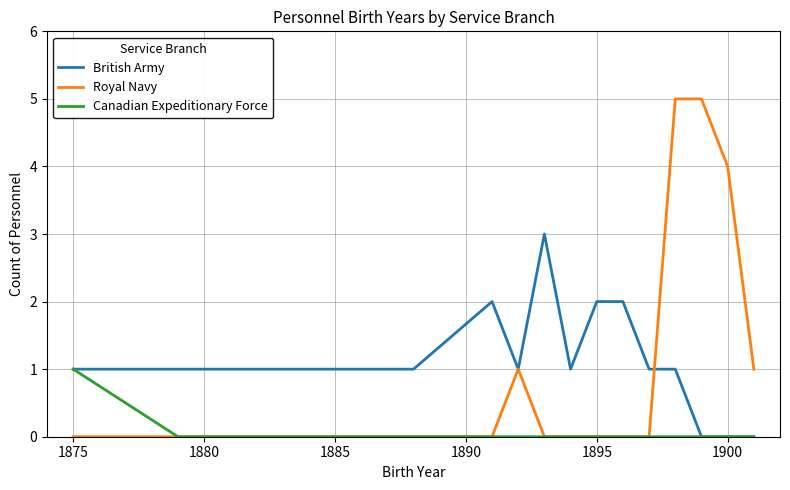

What is the sum of all Canadian Expeditionary Force values?

1